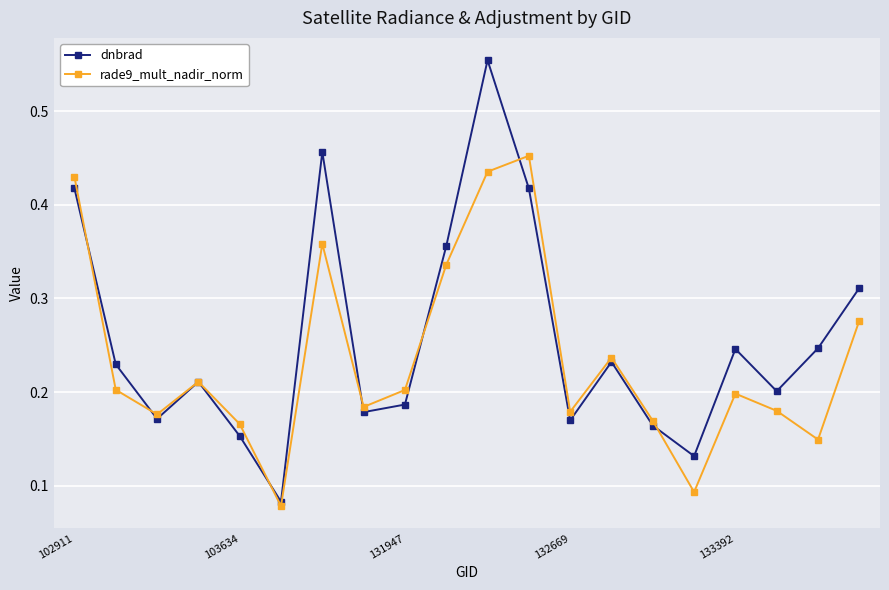

Which series has the largest total across all categories?

dnbrad